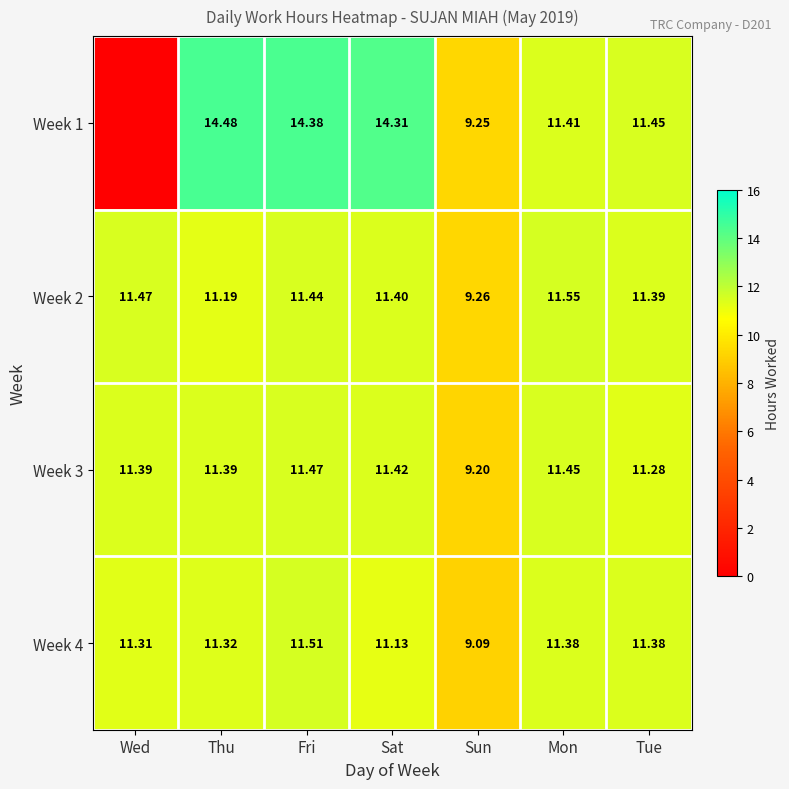

True or false: Week 2 has a value of 15.6 at Wed.

False